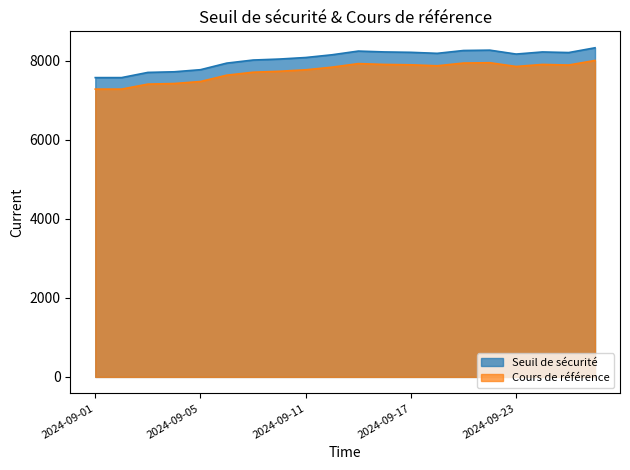

Between 2024-09-02 and 2024-09-23, which series saw the biggest shift?

Seuil de sécurité